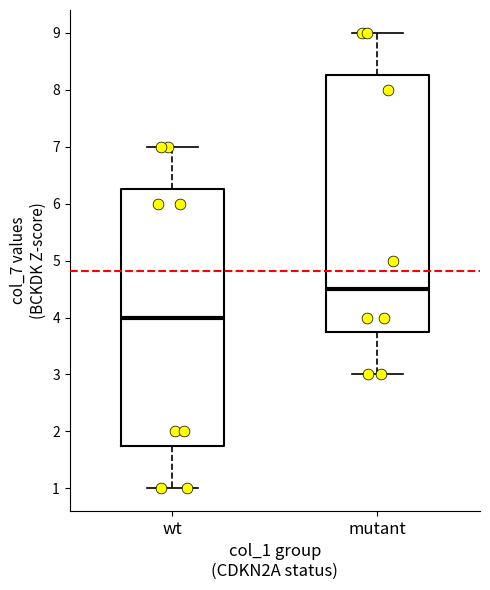

Reading left to right, read every box against the y-axis: the position of its median line, the range the box covers, and the ends of its whiskers. The values are not printed on the chart, so give them approximately, as read against the axis.

wt: median 4.0, box 1.8 to 6.3, whiskers 1.0 to 7.0
mutant: median 4.5, box 3.8 to 8.3, whiskers 3.0 to 9.0